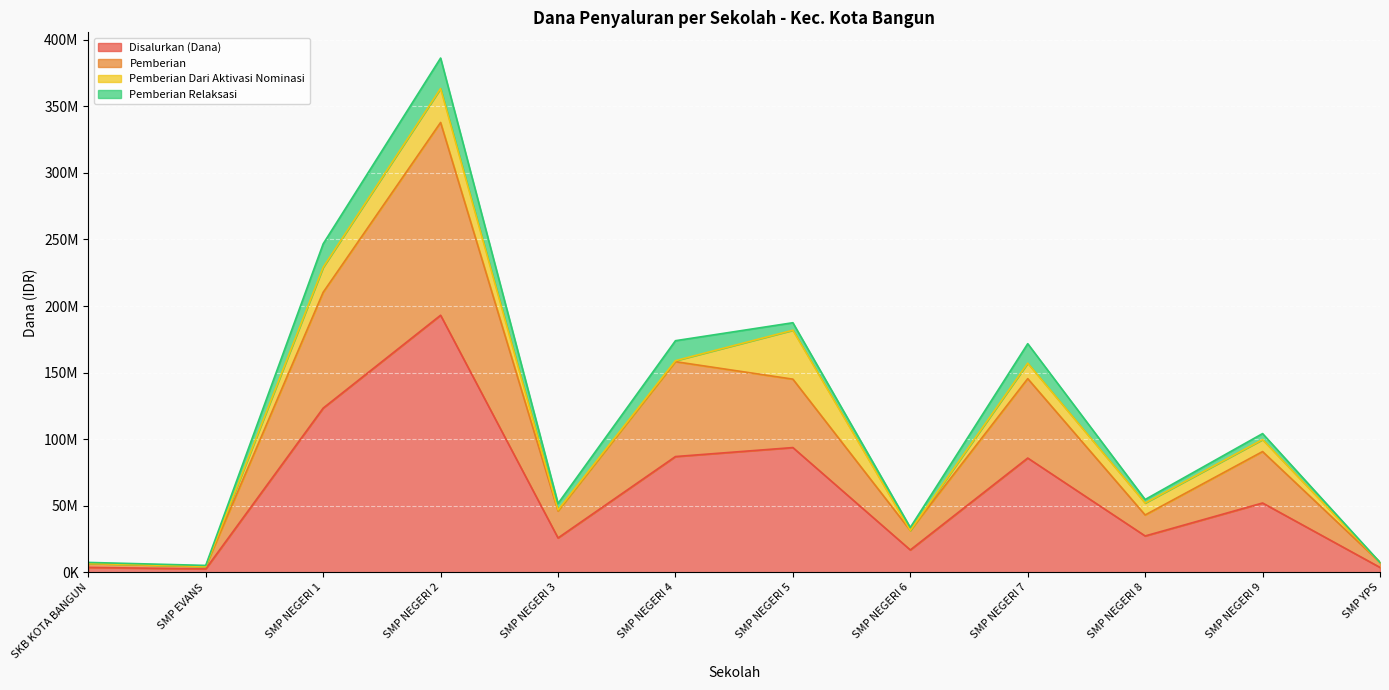

What is the label of the 11th point from the left?

SMP NEGERI 9